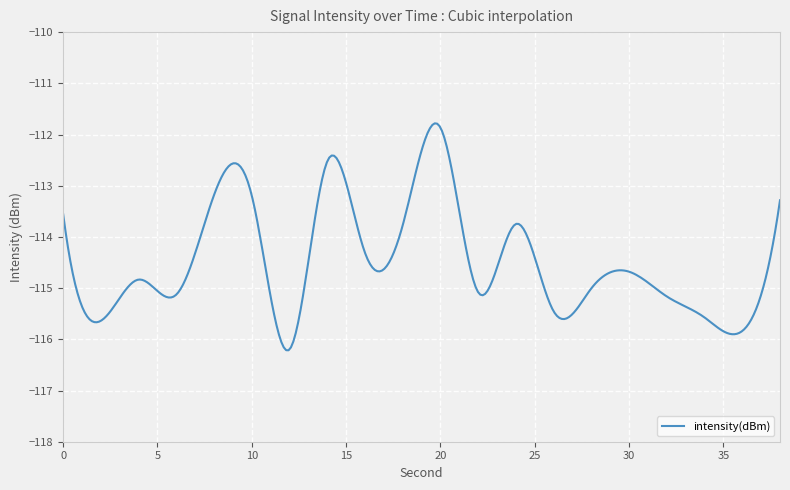

What is the greatest value displayed?

-111.8